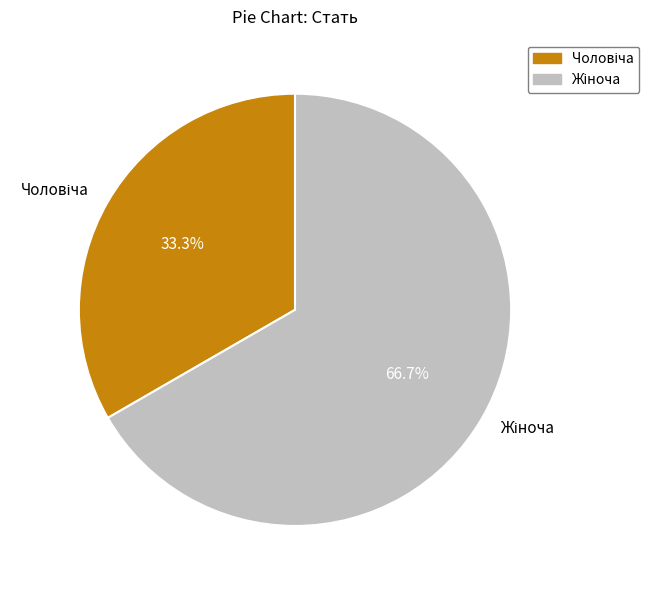

Is there any slice that represents more than half of the pie?

Yes